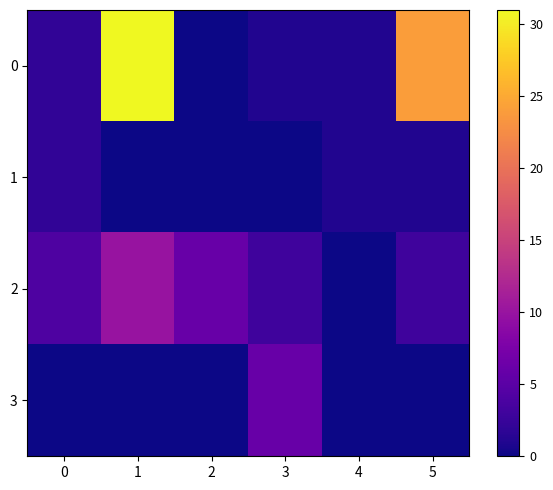

Reading right to left, extract all data points from this chart.

0: 5=24	4=1	3=1	2=0	1=31	0=2
1: 5=1	4=1	3=0	2=0	1=0	0=2
2: 5=3	4=0	3=3	2=6	1=10	0=4
3: 5=0	4=0	3=6	2=0	1=0	0=0